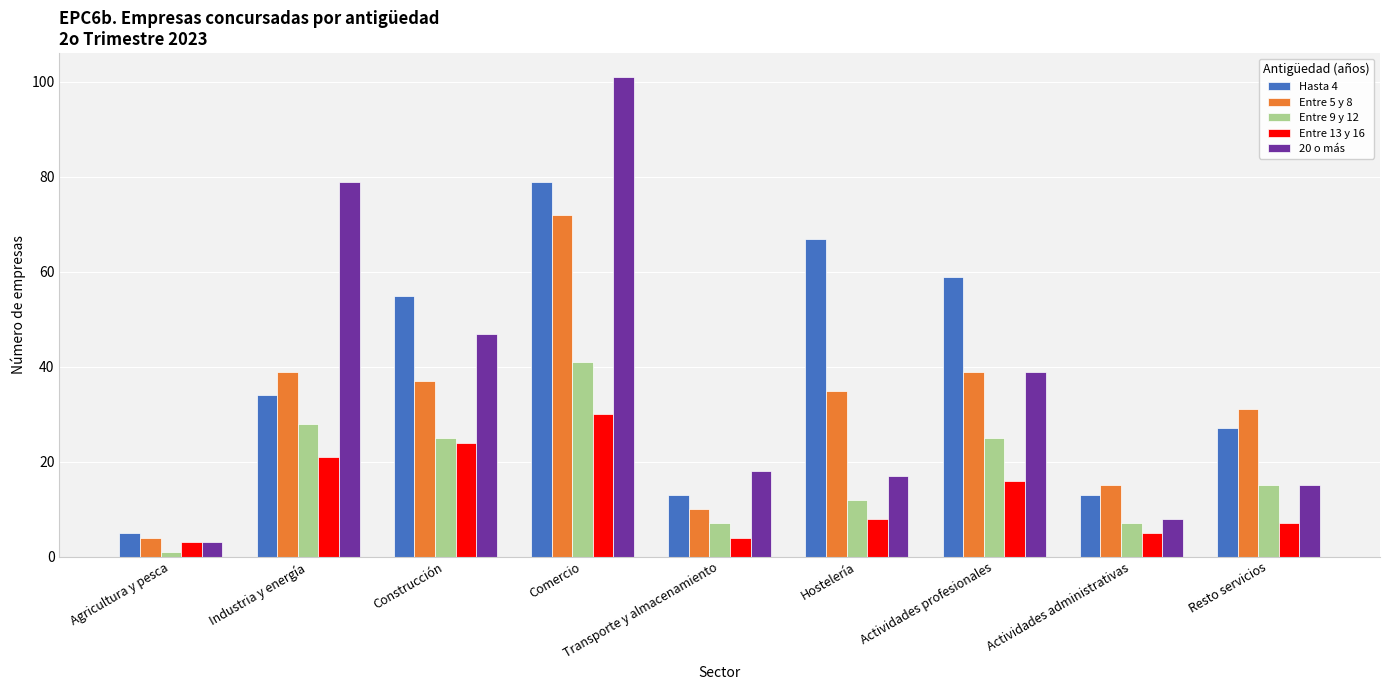

What position from the left is Industria y energía?

2